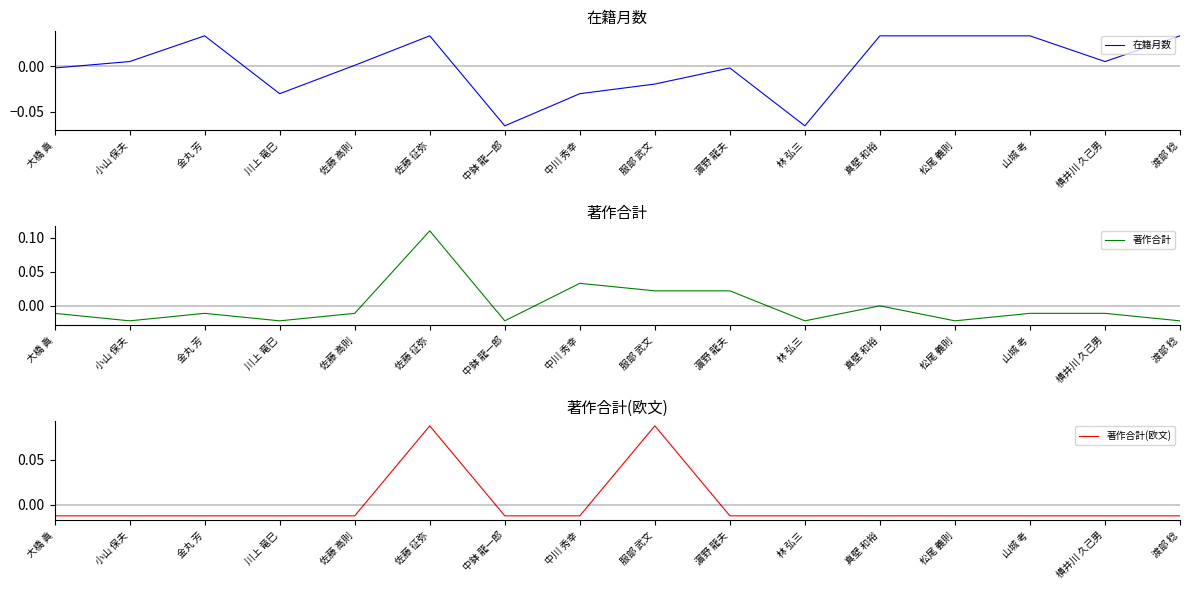

Rank the categories by 著作合計 value from lowest to highest.

小山 保夫, 川上 竜巳, 中鉢 龍一郎, 林 弘三, 松尾 義則, 渡部 稔, 大橋 眞, 金丸 芳, 佐藤 高則, 山城 考, 横井川 久己男, 真壁 和裕, 服部 武文, 濵野 龍夫, 中川 秀幸, 佐藤 征弥